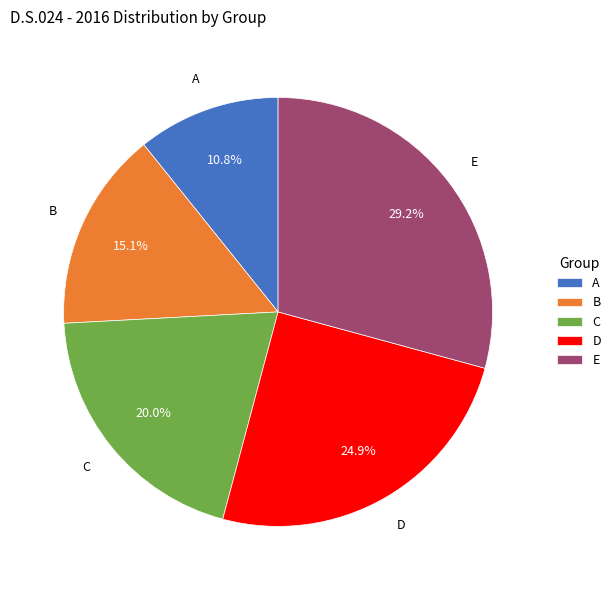

Does C account for over 50% of the chart?

No